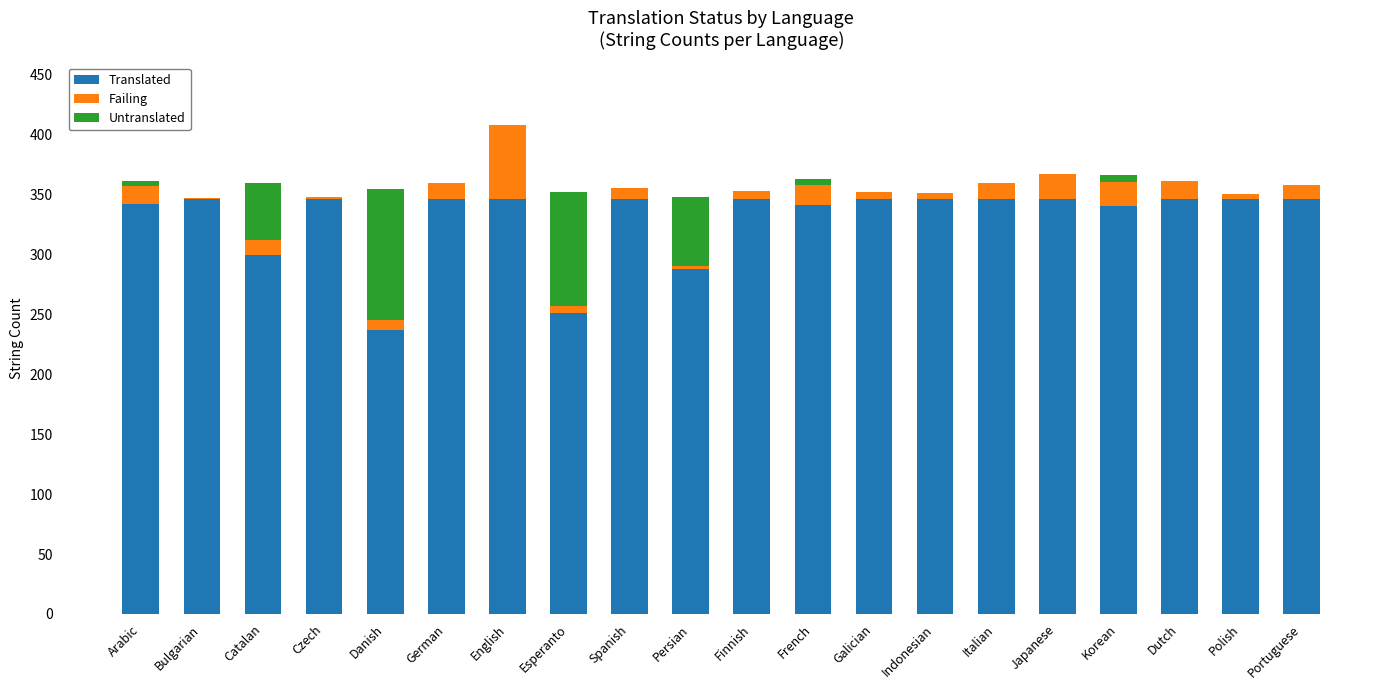

At which label is Translated closest to 291?

Persian